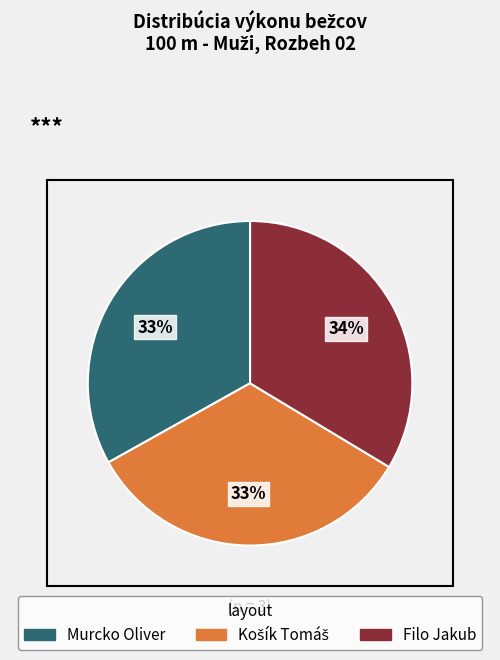

Count the number of slices in the pie.

3